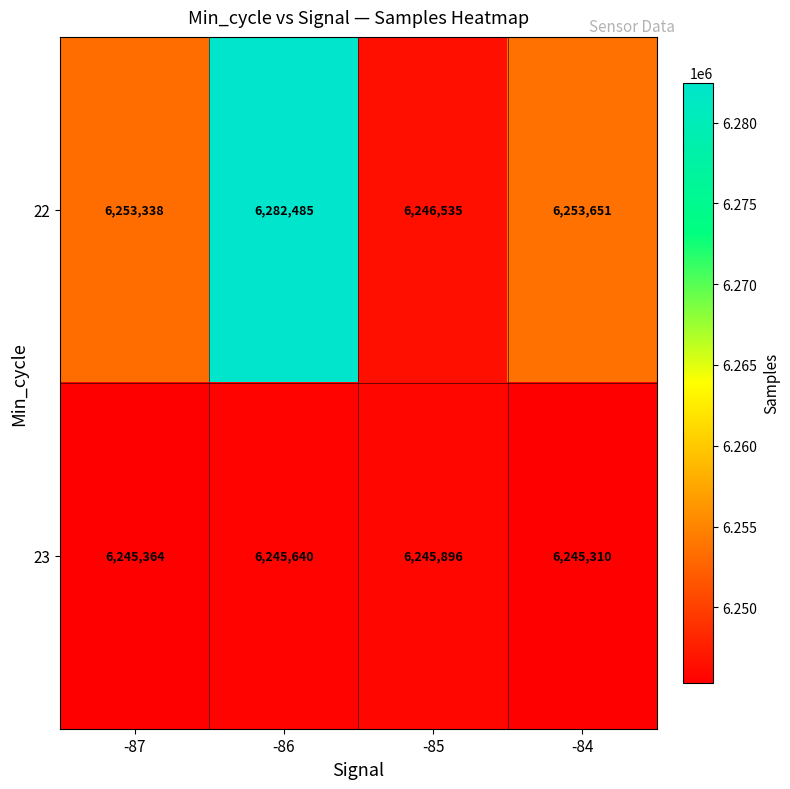

What is the sum of the 22 values at -85 and -84?

12500186